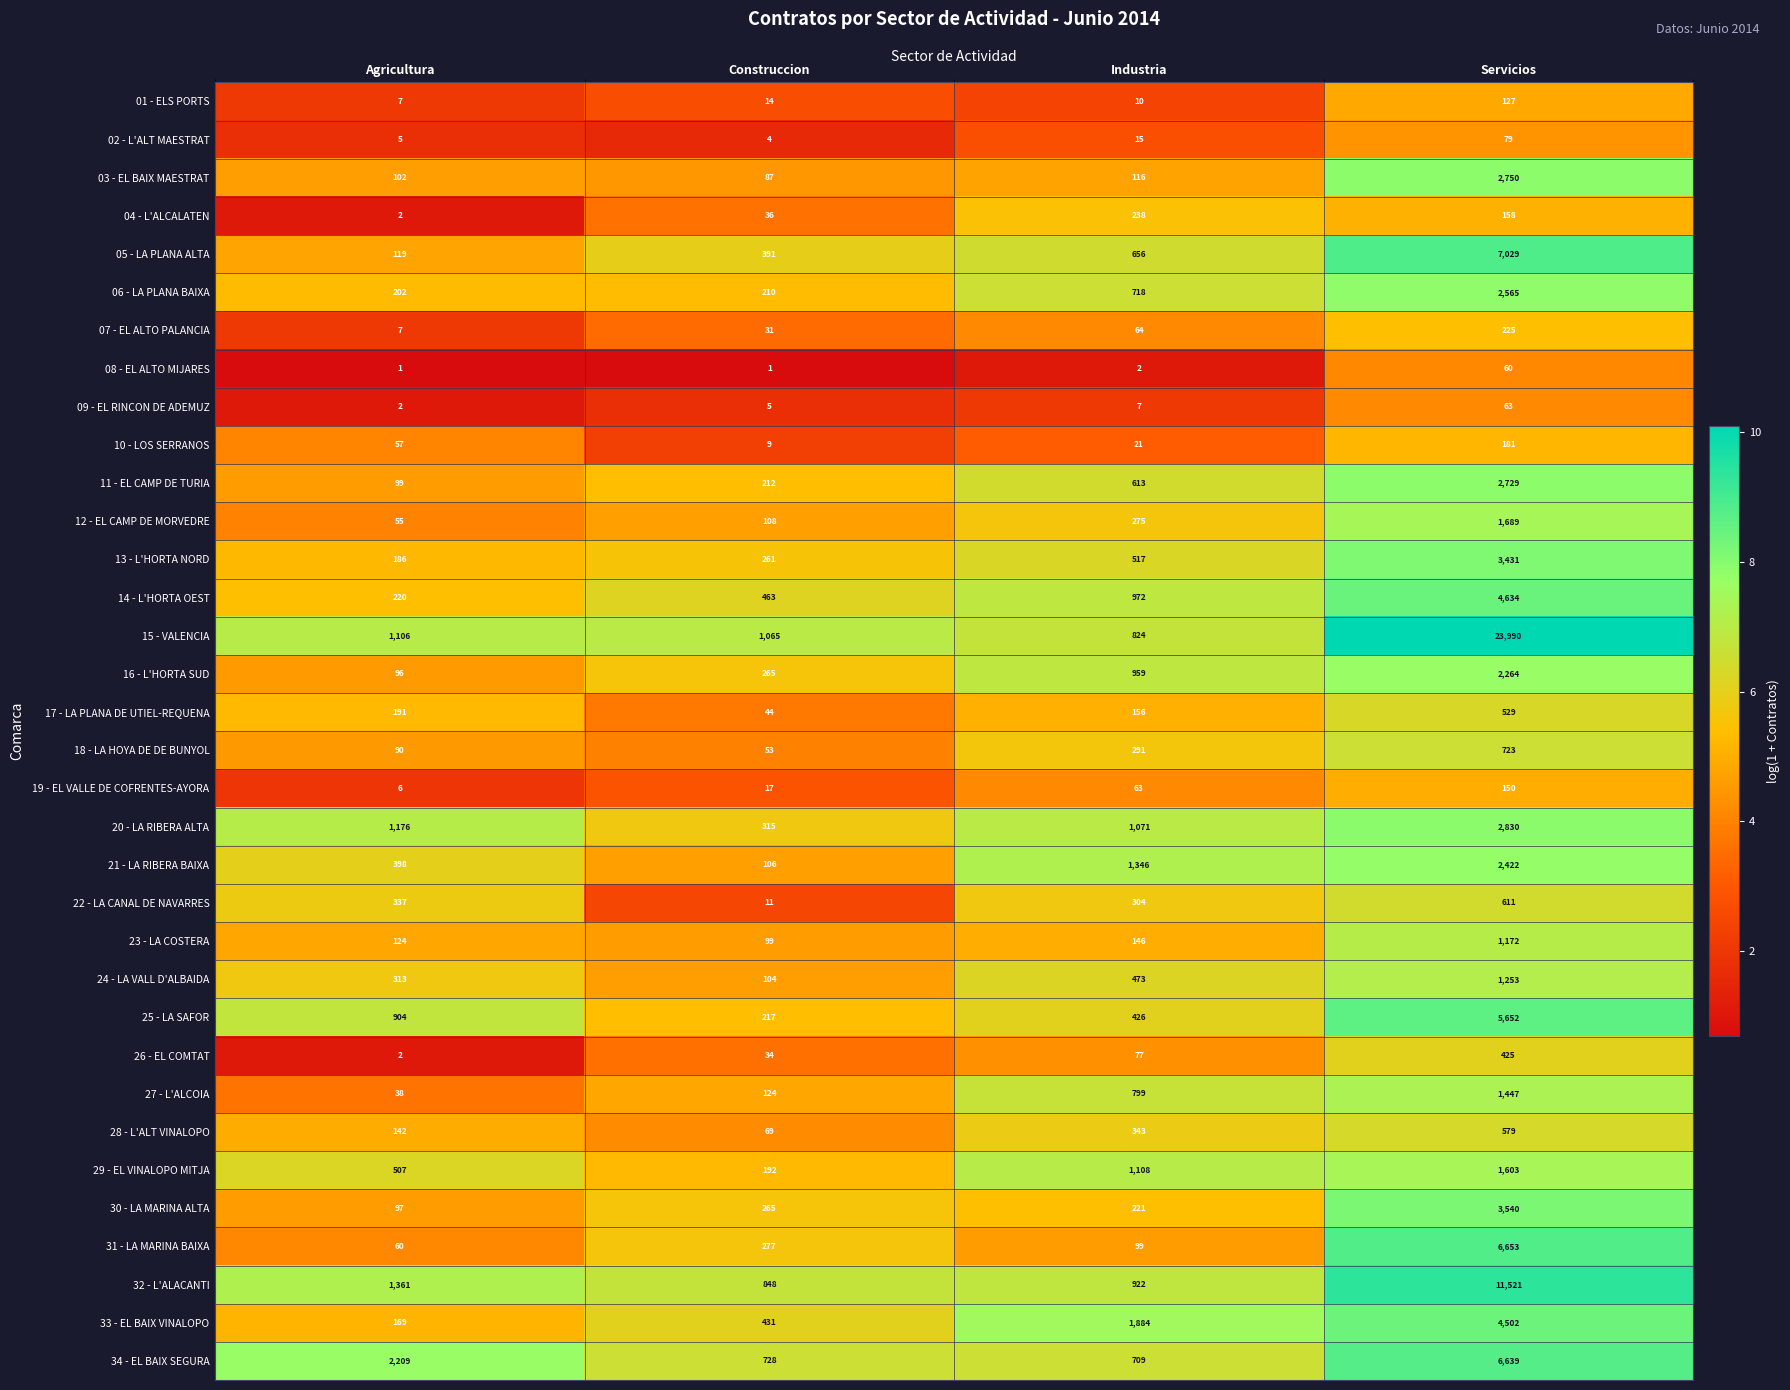

At how many categories does at least one series exceed 2?

4